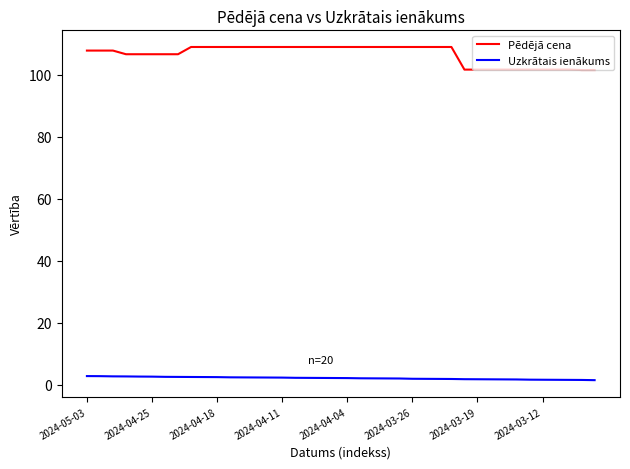

What is the difference between the second highest and minimum values in the Pēdējā cena series?

7.4